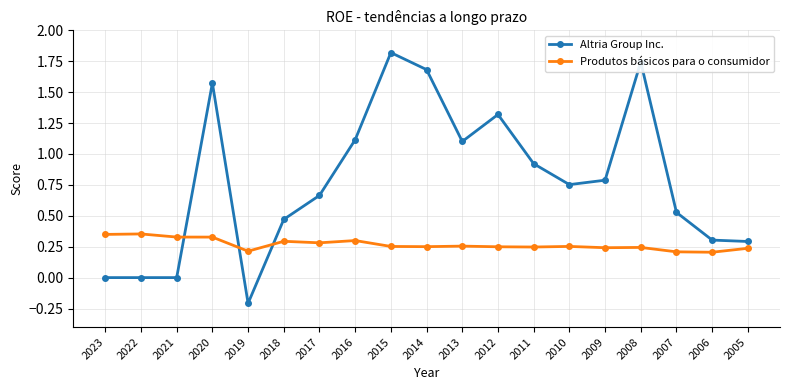

Count the number of categories in the chart.

19